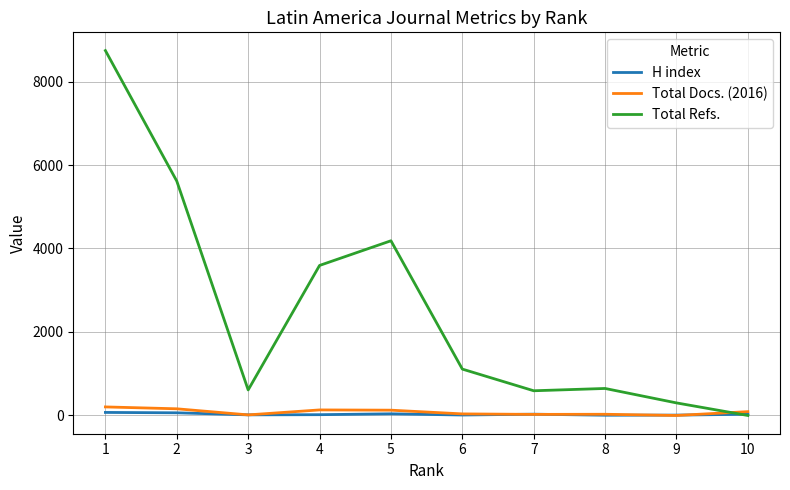

Which series has the largest total across all categories?

Total Refs.